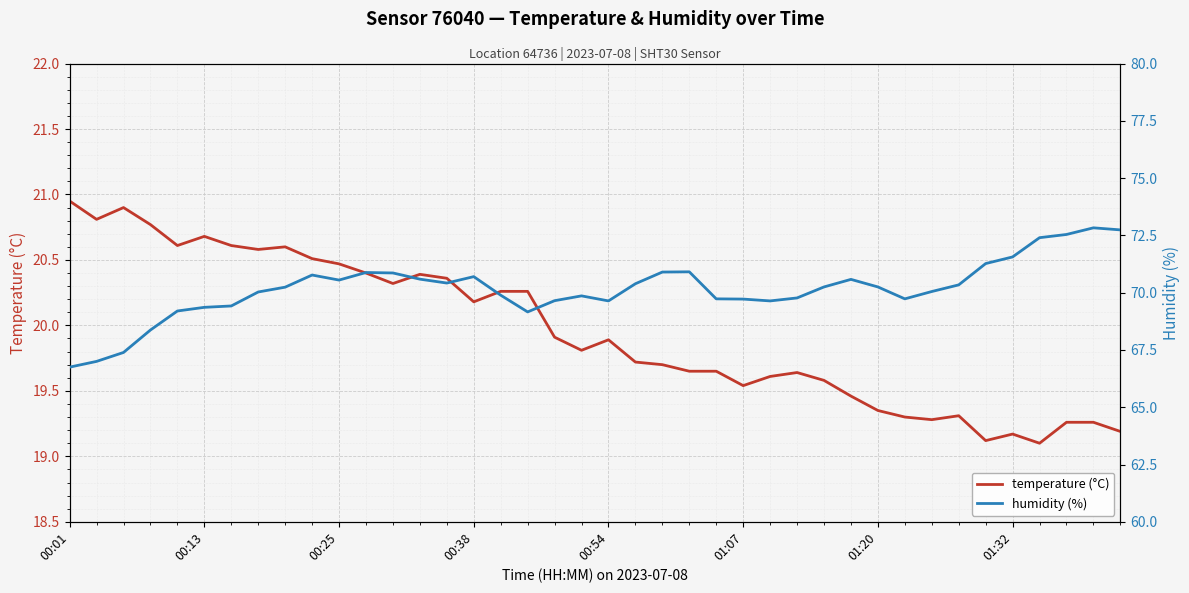

What is the difference between the maximum and minimum values in the temperature (°C) series?

1.8